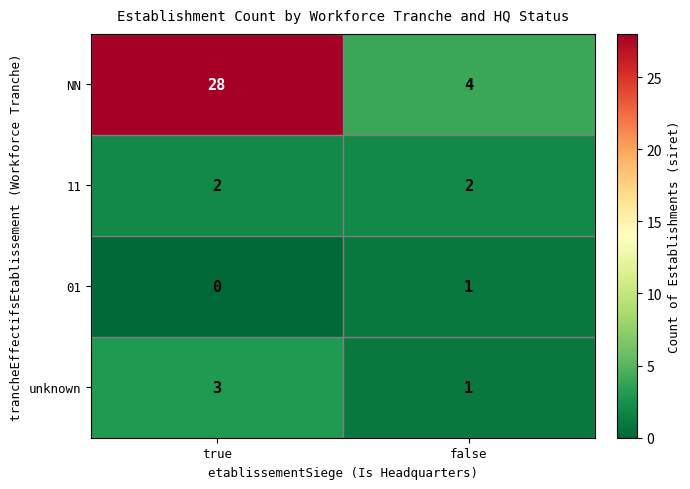

True or false: NN has a value of 4 at false.

True